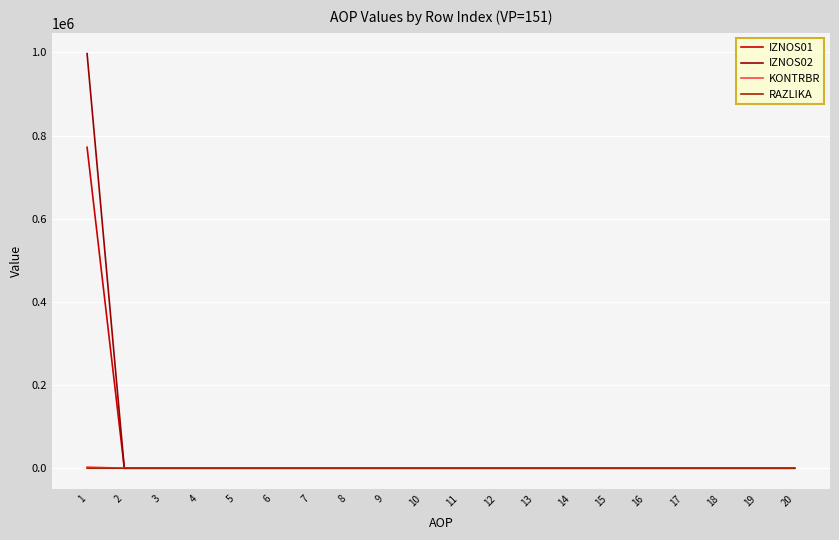

True or false: IZNOS02 and IZNOS01 cross at least once.

False